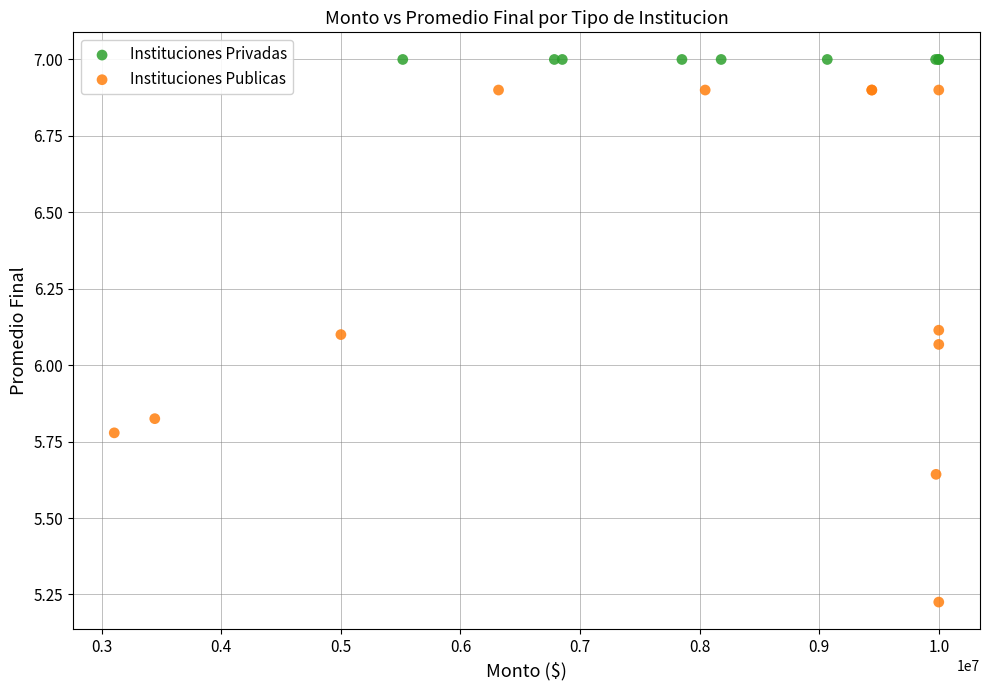

Which series reaches the minimum Y coordinate?

Instituciones Publicas